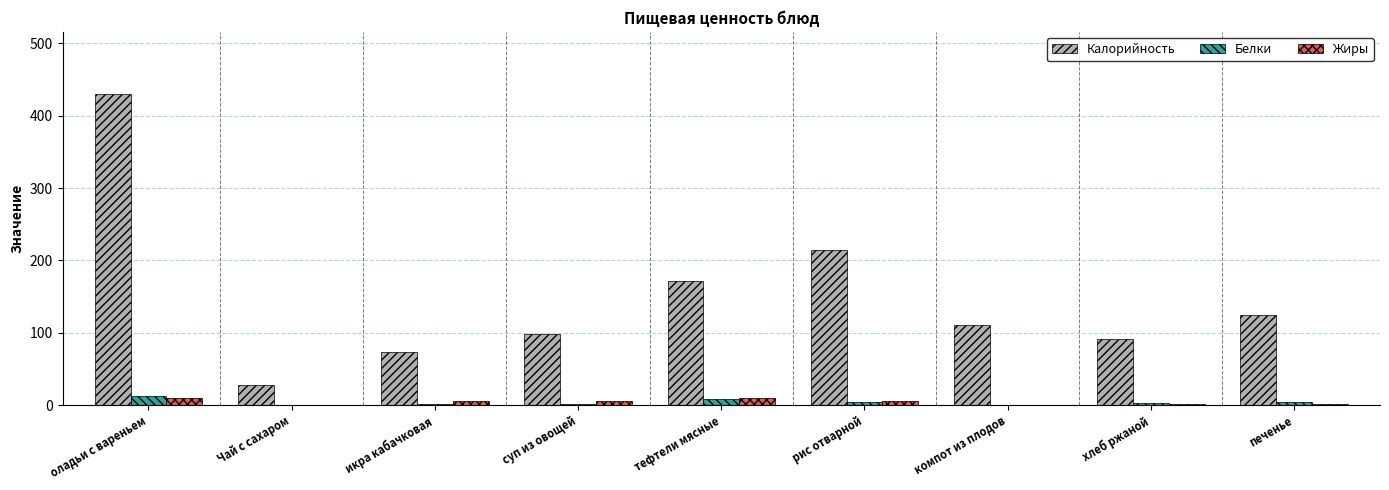

How many groups of bars are there?

9